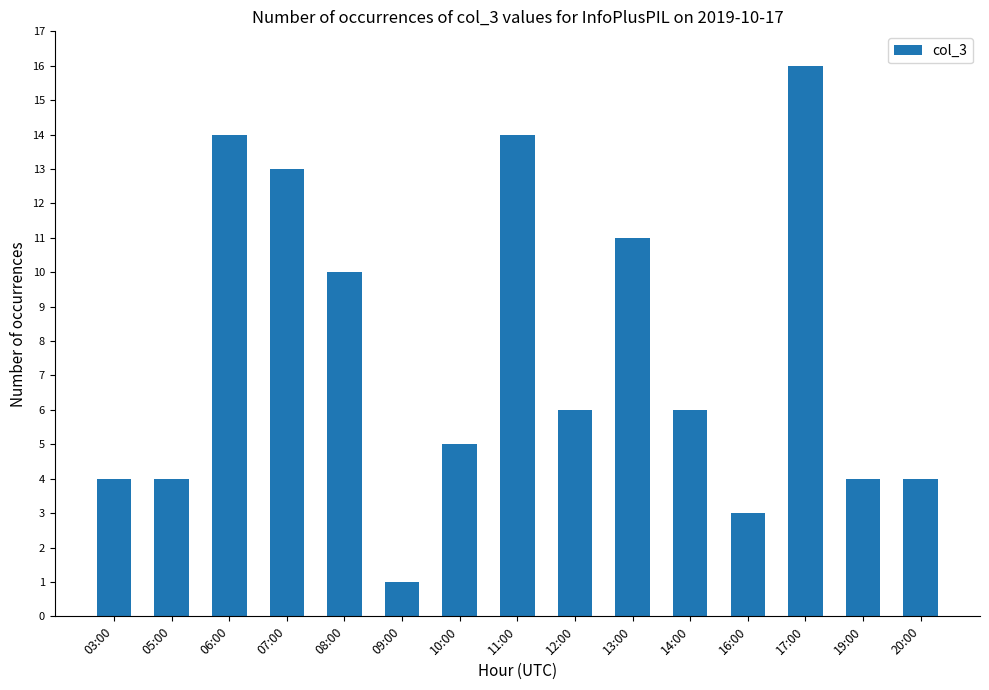

The chart shows a value of 7 at 13:00. True or false?

False